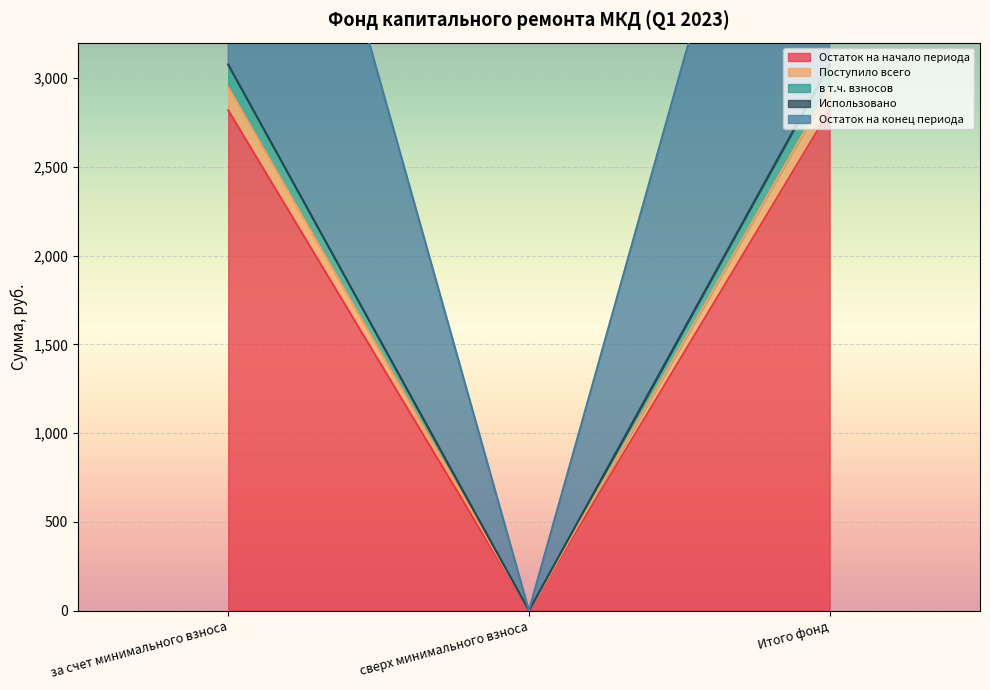

What is the value of the Остаток на начало периода point at the 1st from the left?

2818.7